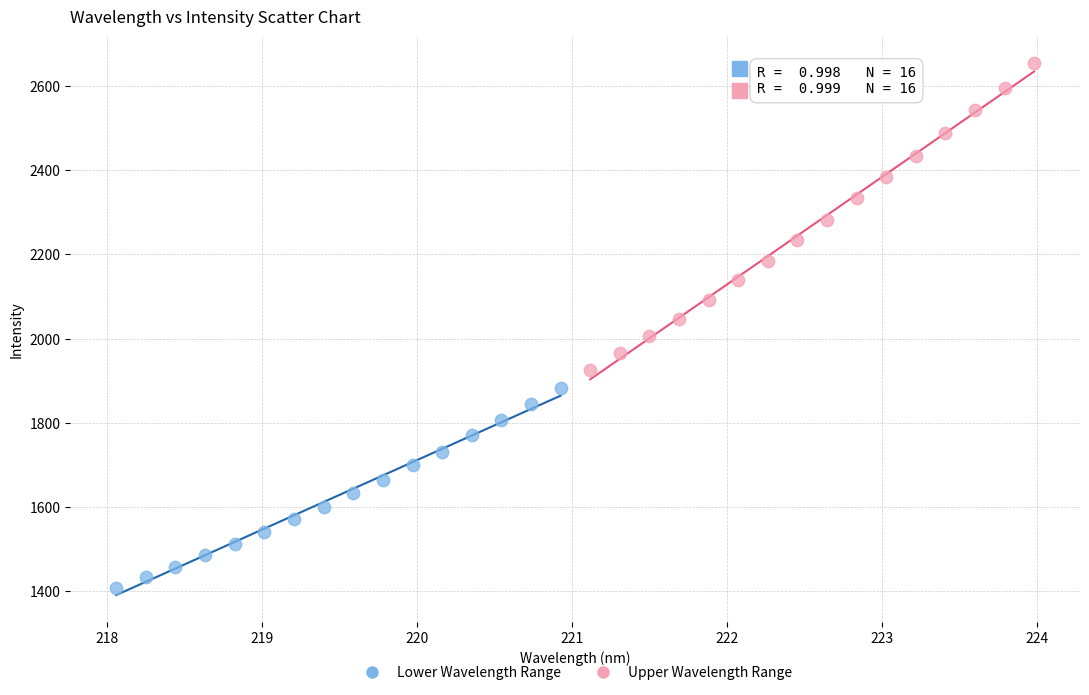

Which series contains the highest Y value?

Upper Wavelength Range